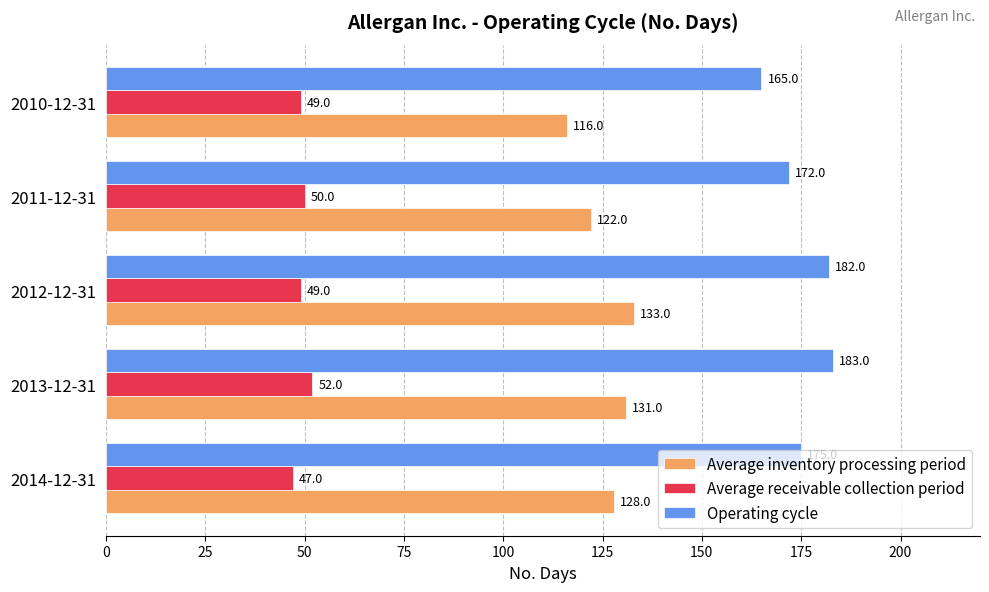

Which series has the largest total across all categories?

Operating cycle